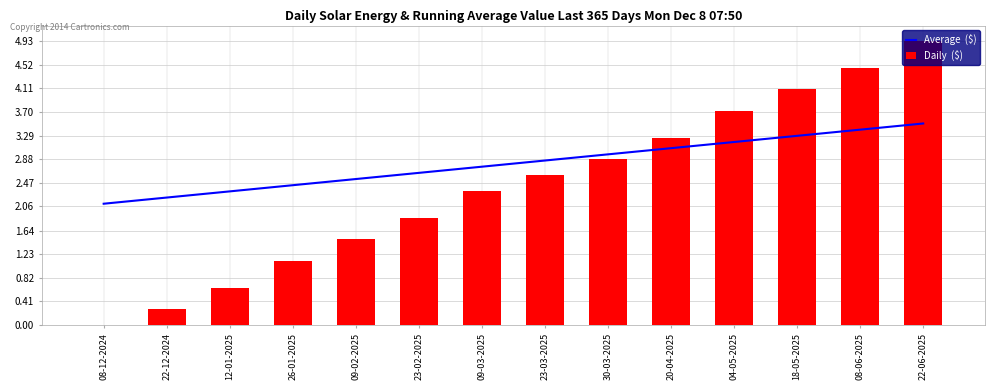

At which label does Daily  ($) first exceed 2?

09-03-2025